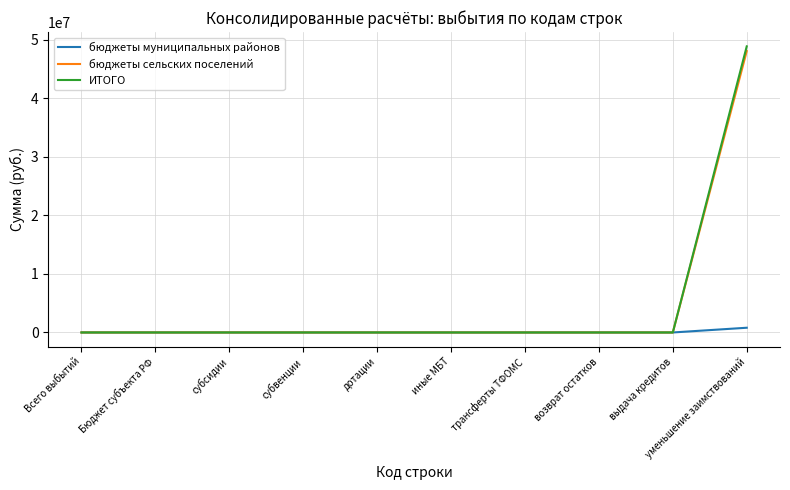

Rank the series by their maximum value, from highest to lowest.

ИТОГО, бюджеты сельских поселений, бюджеты муниципальных районов